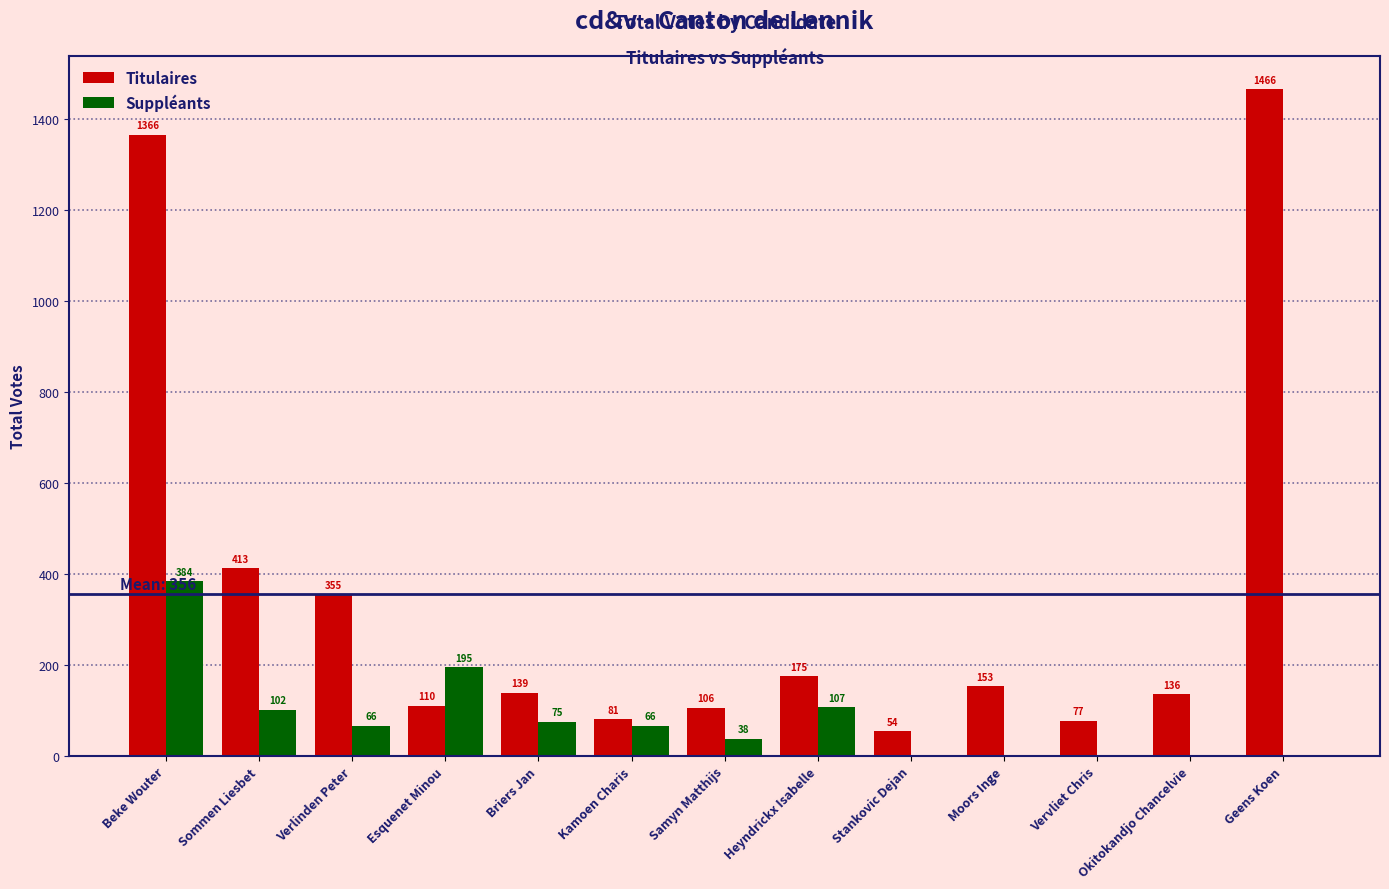

At which label does Titulaires reach its peak?

Geens Koen